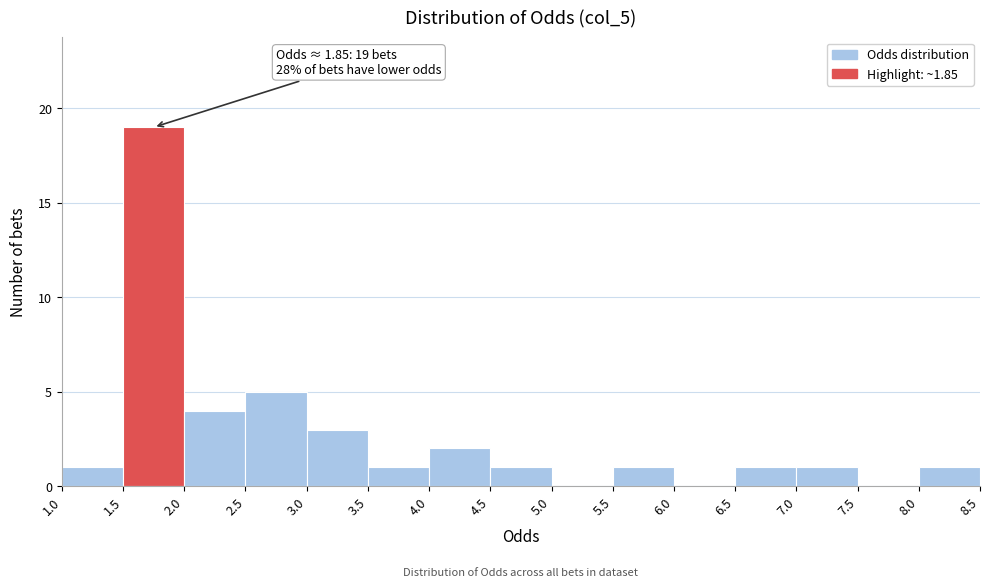

Over which range of the x-axis is the bar tallest?

1.5 to 2.0